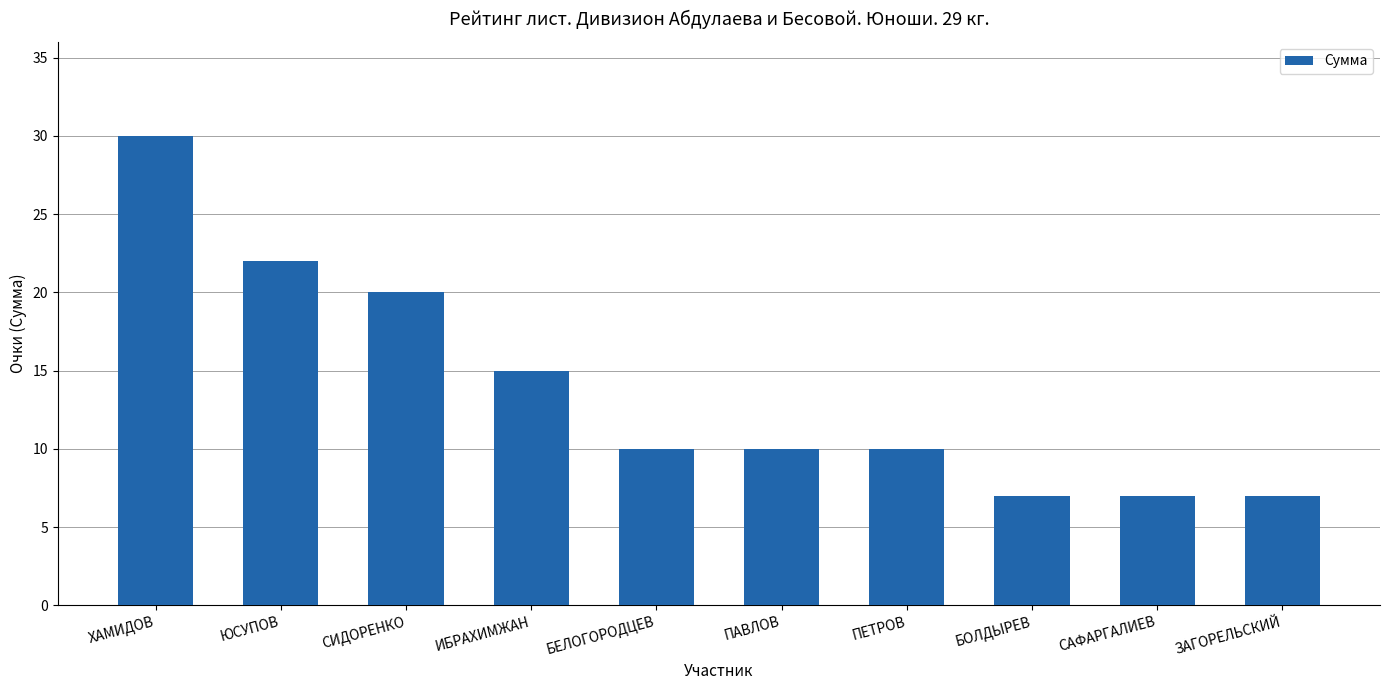

What is the change in value from ХАМИДОВ to СИДОРЕНКО?

-10